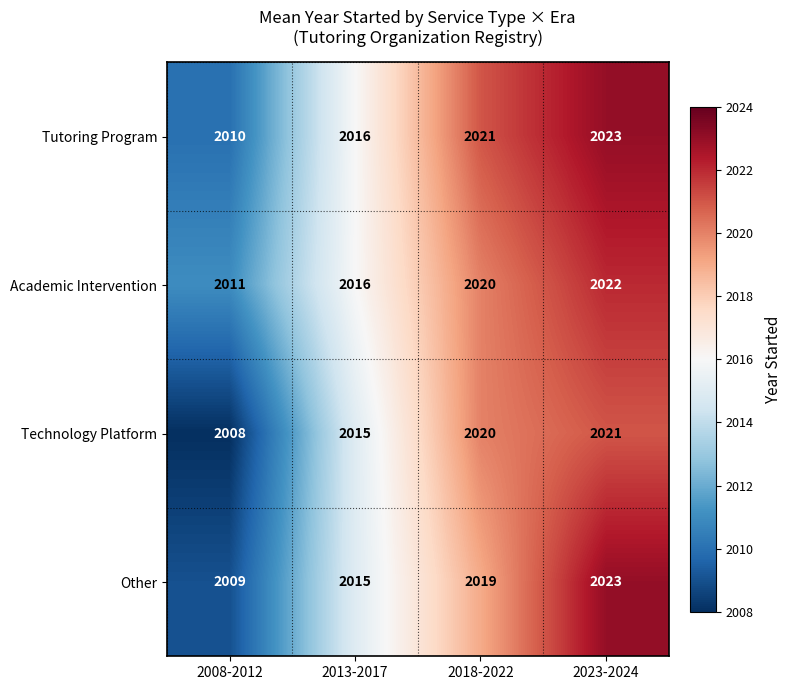

Where is Academic Intervention nearest to the value 2016?

2013-2017